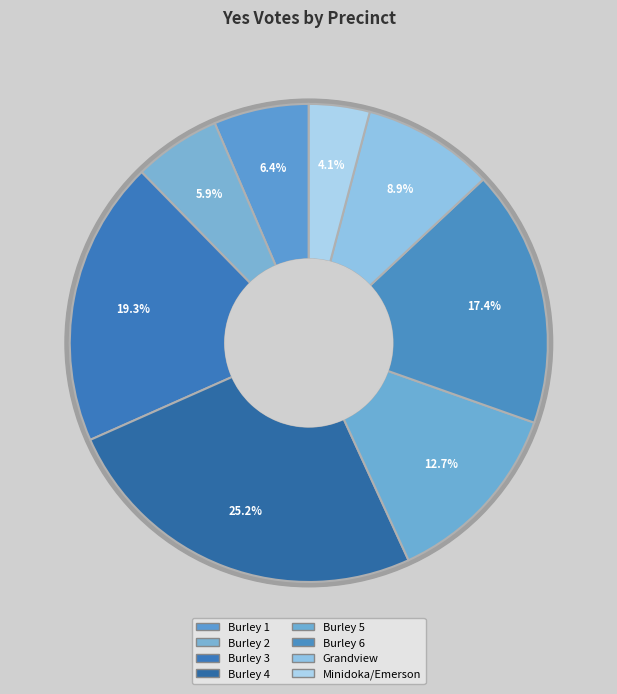

Which category has the biggest portion of the pie?

Burley 4